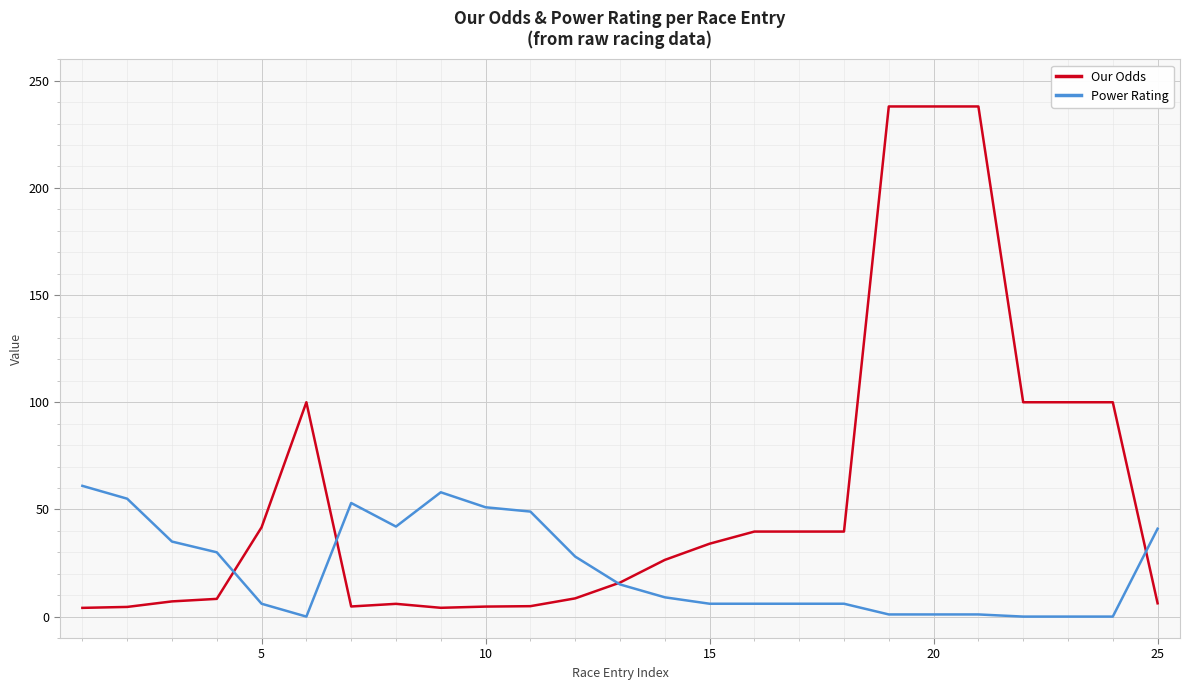

Rank the series by their average value, from lowest to highest.

Power Rating, Our Odds